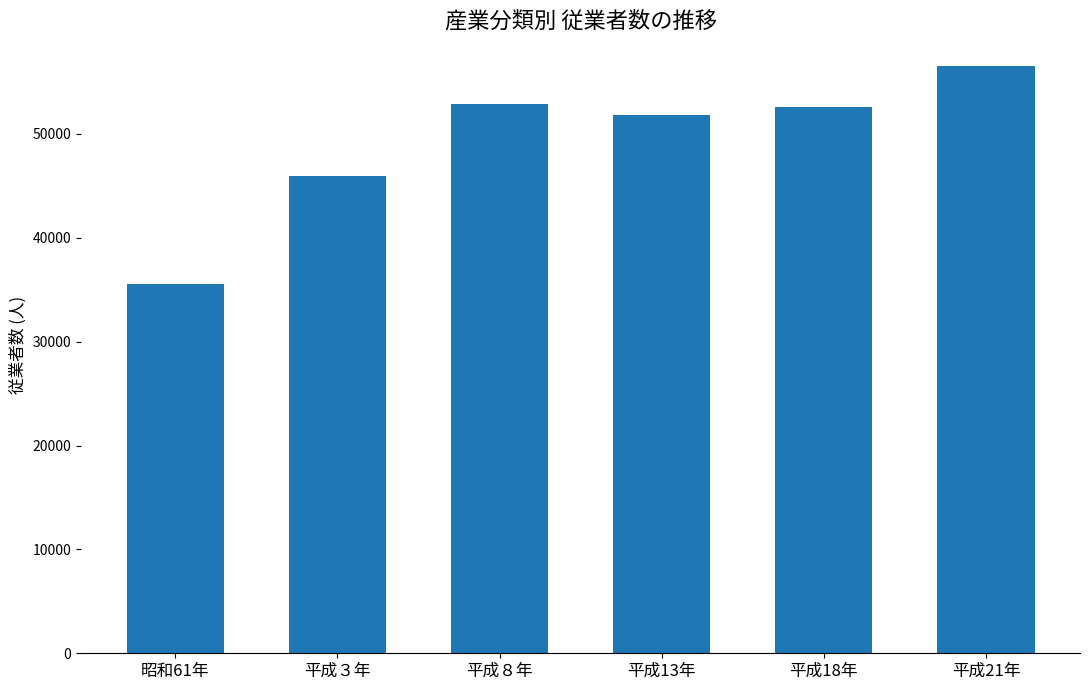

What is the value of the 4th bar from the left?

51850